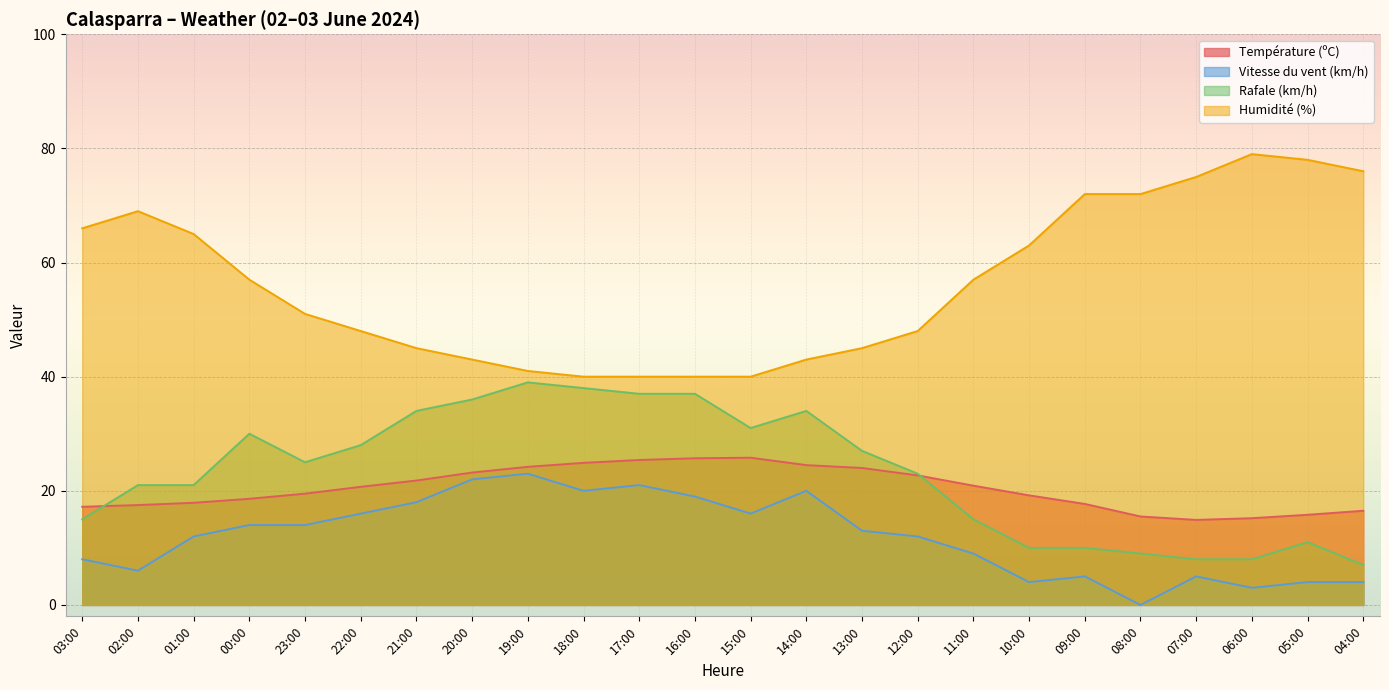

True or false: Rafale (km/h) and Vitesse du vent (km/h) cross at least once.

False